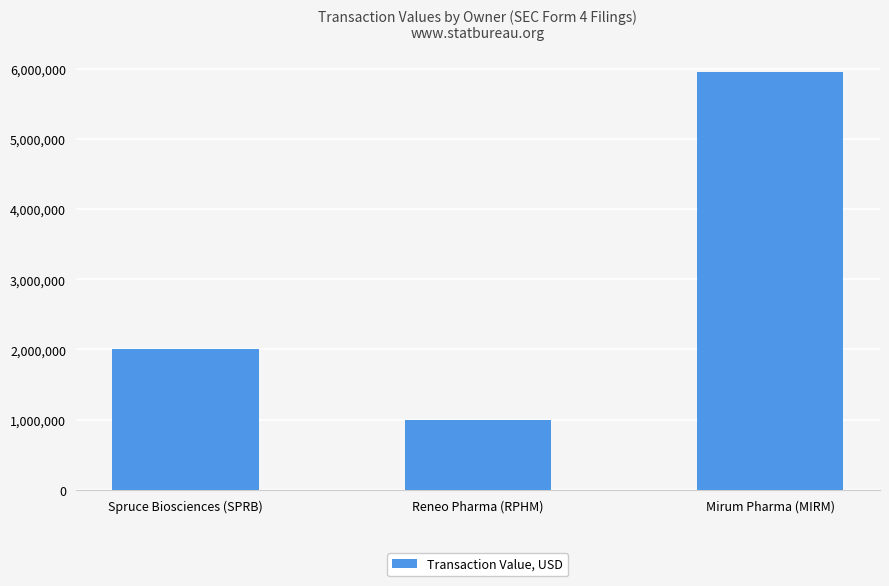

Count the values in the range 1000000 to 5956855.

3